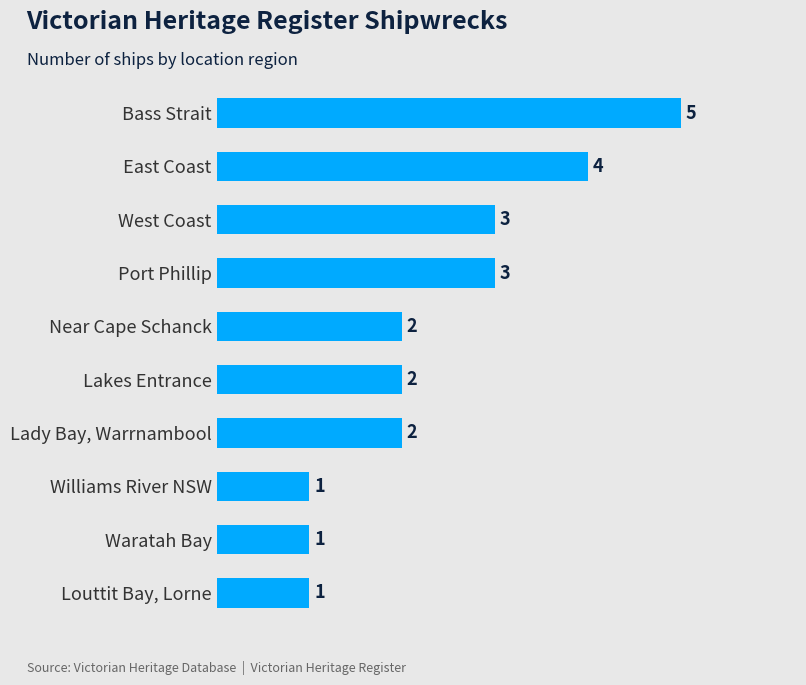

True or false: the data shows 1 at Near Cape Schanck.

False